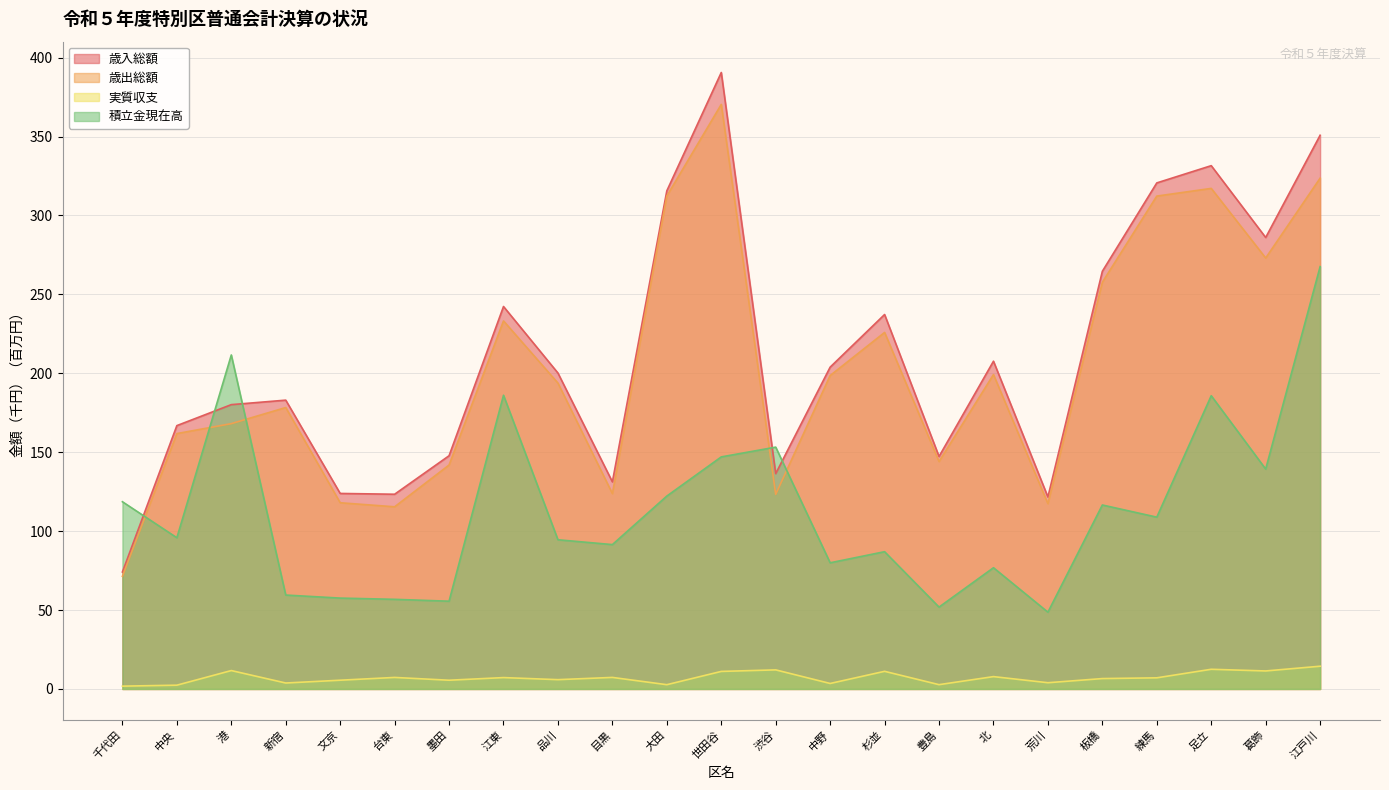

Reading right to left, list all the values displayed in this chart.

歳入総額: 350.8	286.1	331.6	320.6	264.6	121.6	207.7	147.3	237.3	203.9	136.4	390.6	315.6	131.2	200.2	242.3	147.8	123.4	123.9	183.0	180.2	166.9	74.1
歳出総額: 323.6	273.0	317.2	312.3	257.7	117.4	199.2	144.1	225.9	198.6	123.3	370.4	312.3	123.8	193.8	233.2	141.9	115.4	118.0	178.3	168.1	161.8	71.4
実質収支: 14.4	11.4	12.5	7.1	6.6	4.0	7.8	2.7	11.2	3.5	12.1	11.1	2.7	7.3	5.9	7.2	5.5	7.3	5.5	3.8	11.7	2.4	1.8
積立金現在高: 267.6	139.3	185.8	108.9	116.6	48.7	76.8	51.9	87.0	79.9	153.2	147.0	122.2	91.5	94.5	186.1	55.6	56.8	57.6	59.5	211.6	95.8	118.6